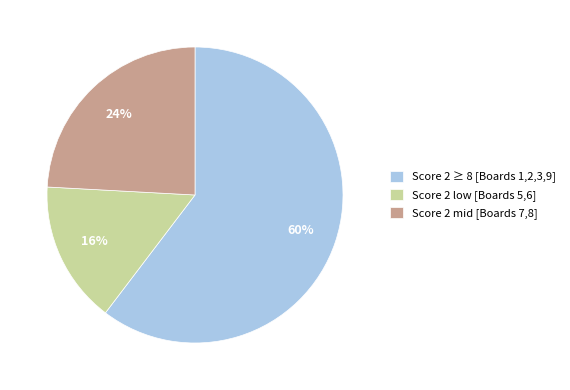

To the nearest percent, what percentage of the pie is Score 2 mid [Boards 7,8]?

24%